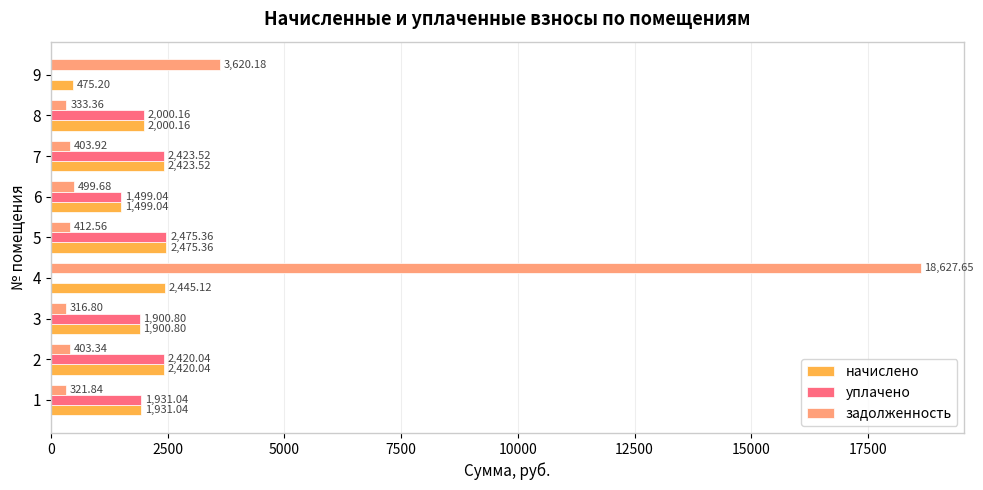

Which series has the largest total across all categories?

задолженность